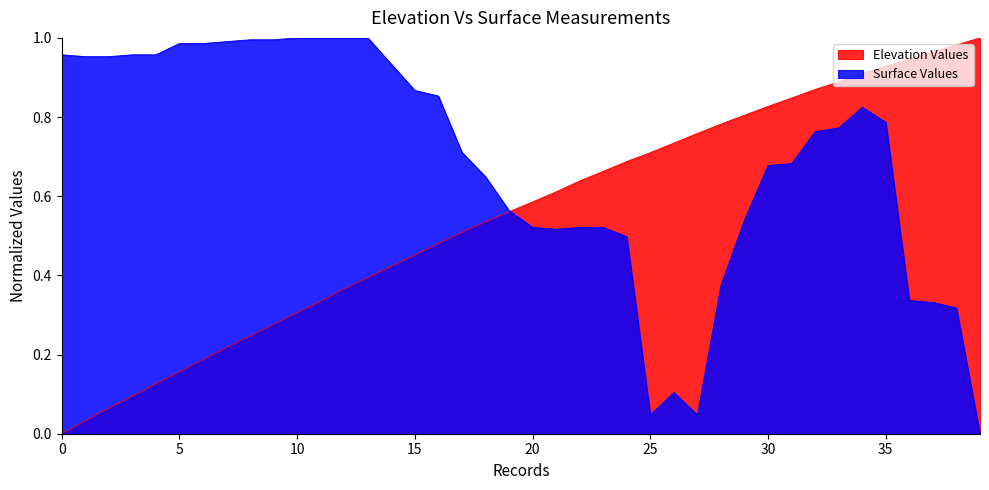

What is the difference between the elevation values at 32 and 37?

0.1